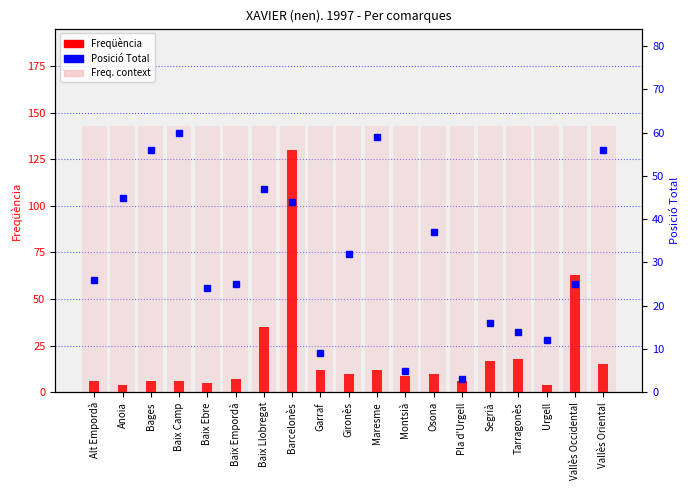

What is the sum of all Freqüència values?

375